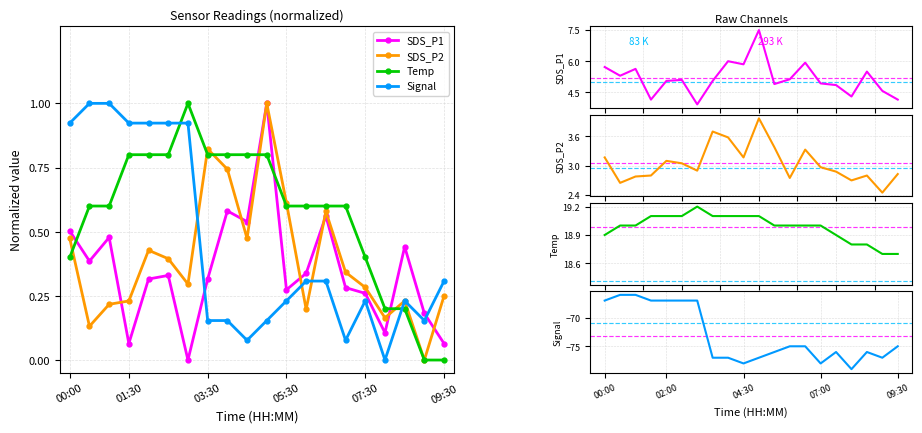

Reading left to right, what are all the values shown in this chart?

SDS_P1: 5.7	5.3	5.6	4.2	5.0	5.1	3.9	5.0	6.0	5.8	7.5	4.9	5.1	5.9	4.9	4.8	4.3	5.5	4.6	4.2
SDS_P2: 3.2	2.6	2.8	2.8	3.1	3.0	2.9	3.7	3.6	3.2	4.0	3.4	2.8	3.3	3.0	2.9	2.7	2.8	2.5	2.8
Temp: 18.9	19.0	19.0	19.1	19.1	19.1	19.2	19.1	19.1	19.1	19.1	19.0	19.0	19.0	19.0	18.9	18.8	18.8	18.7	18.7
Signal: -67.0	-66.0	-66.0	-67.0	-67.0	-67.0	-67.0	-77.0	-77.0	-78.0	-77.0	-76.0	-75.0	-75.0	-78.0	-76.0	-79.0	-76.0	-77.0	-75.0